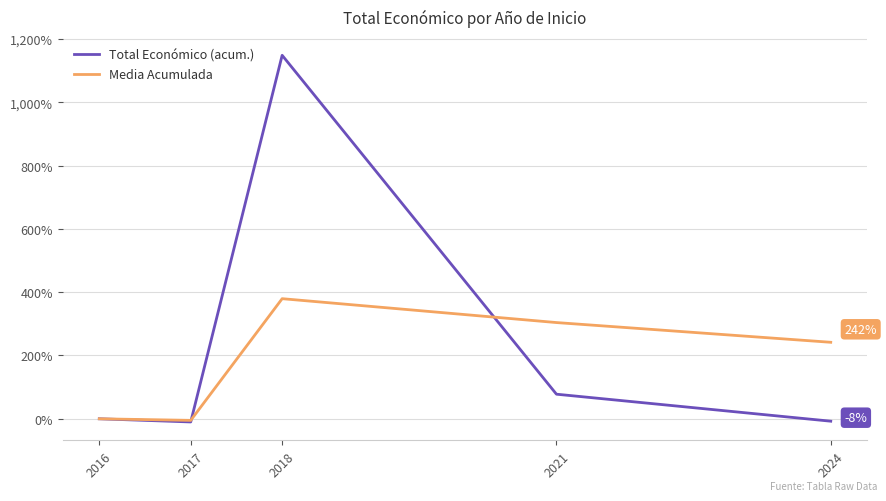

What is the highest value of the Media Acumulada series?

379.4